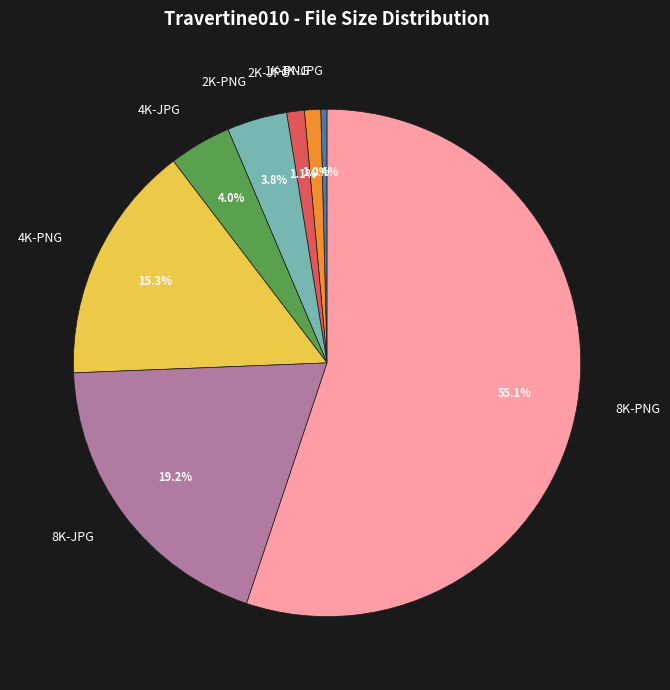

To the nearest percent, what is the average slice percentage?

12%